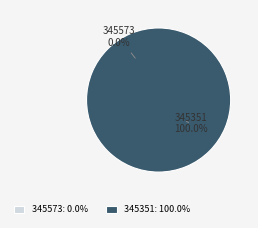

Which slice is the largest?

345351